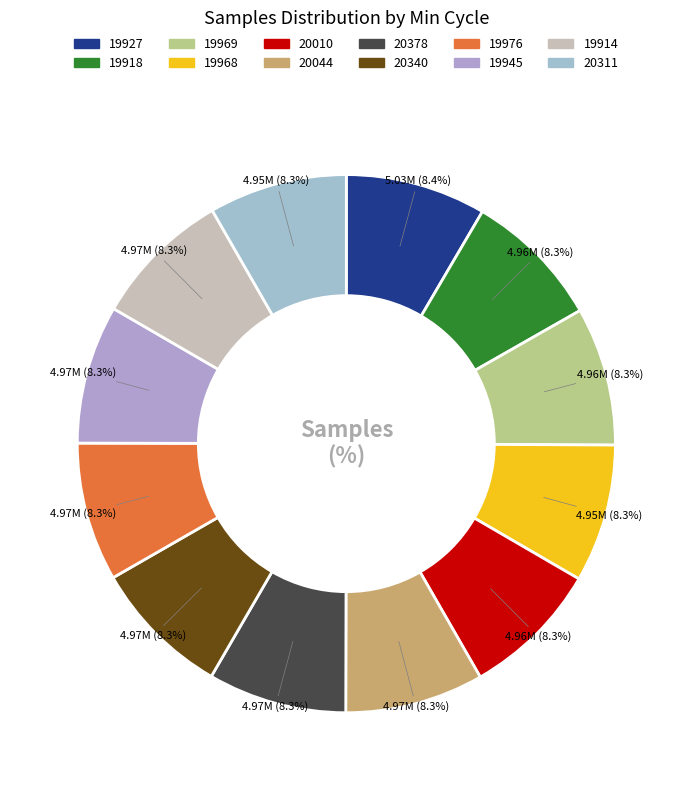

What is the smallest slice in the pie chart?

19968